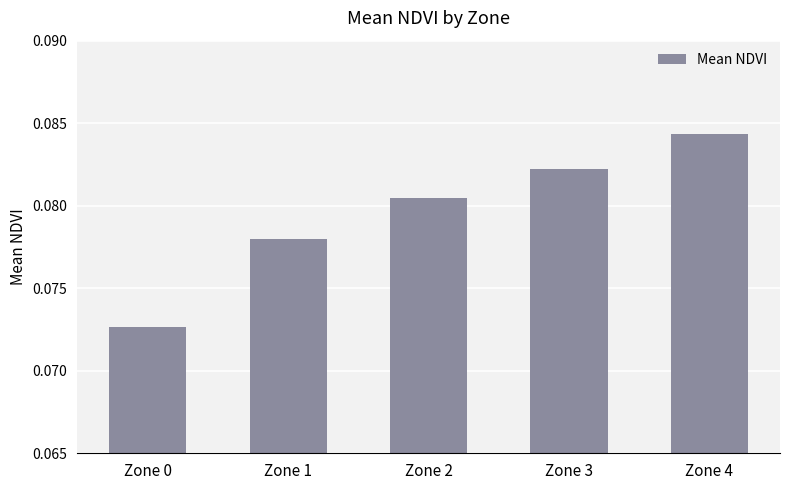

List the labels in order of value, largest first.

Zone 4, Zone 3, Zone 2, Zone 1, Zone 0